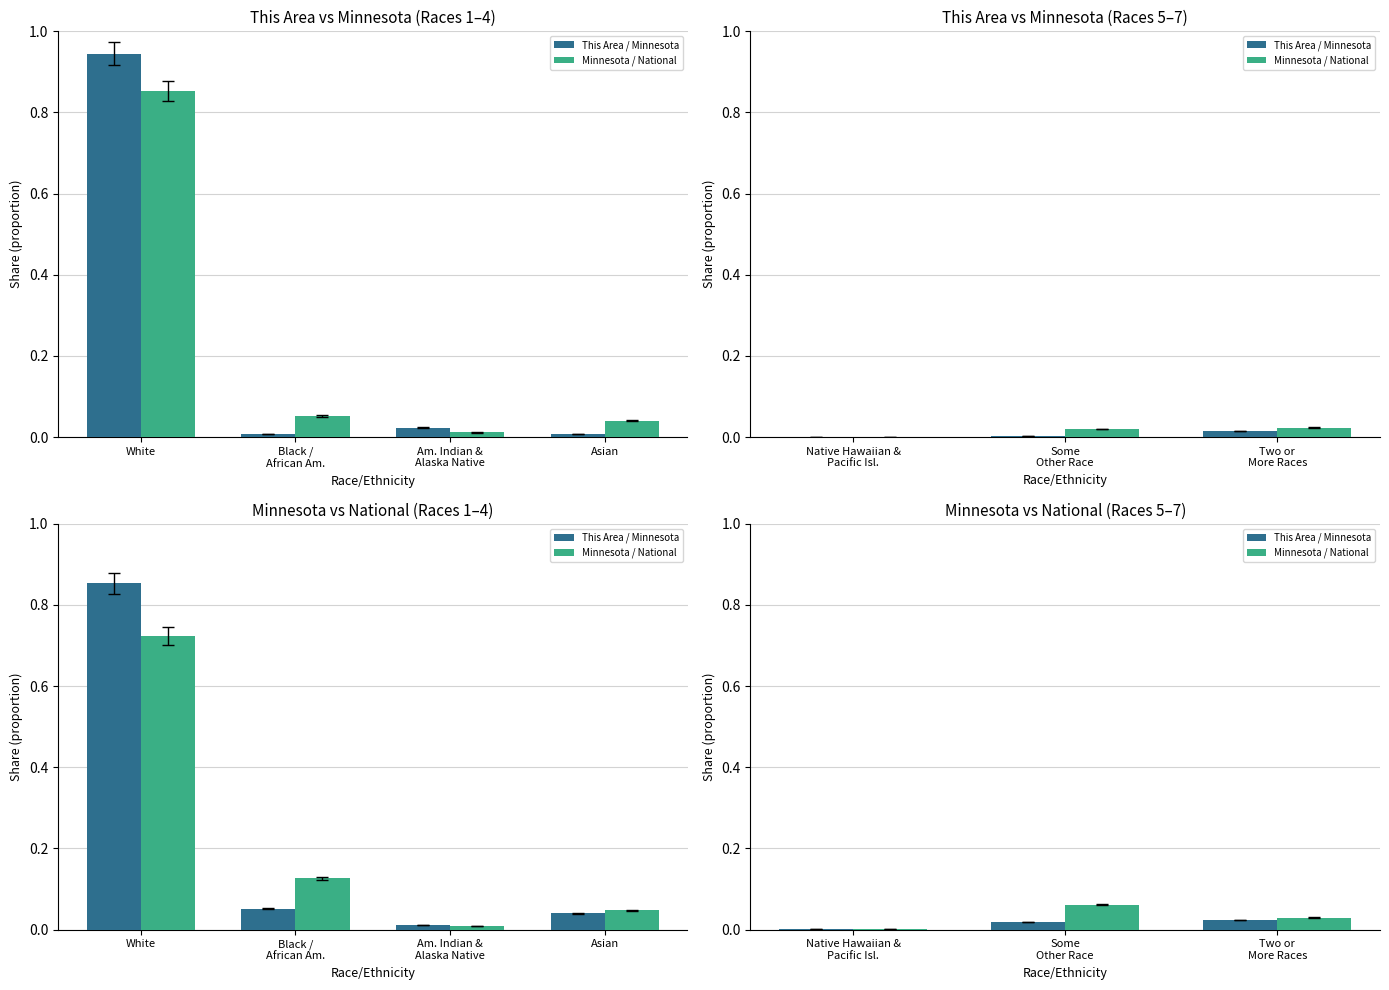

Is it true that Minnesota / National equals 0.0 at Some Other Race?

False